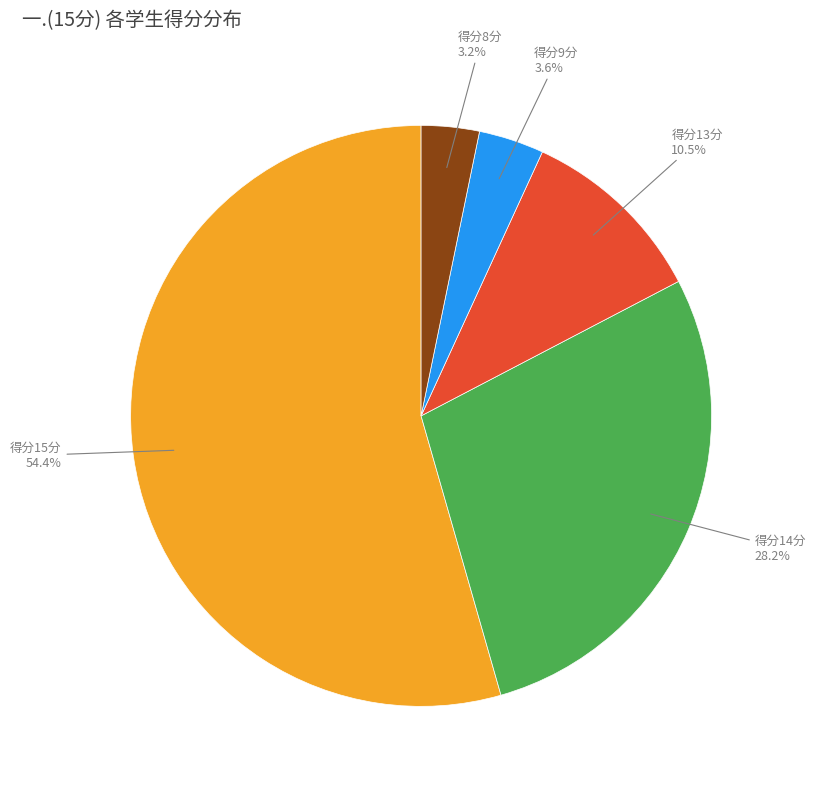

Is there a majority slice in this chart?

Yes